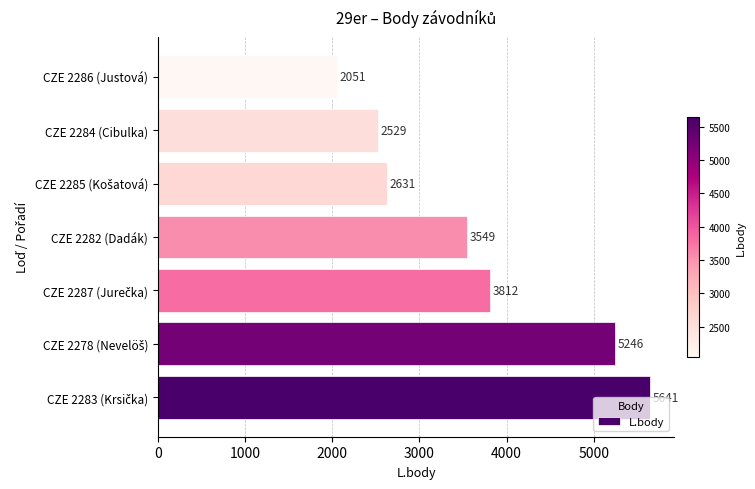

True or false: the data shows 1231 at CZE 2286 (Justová).

False